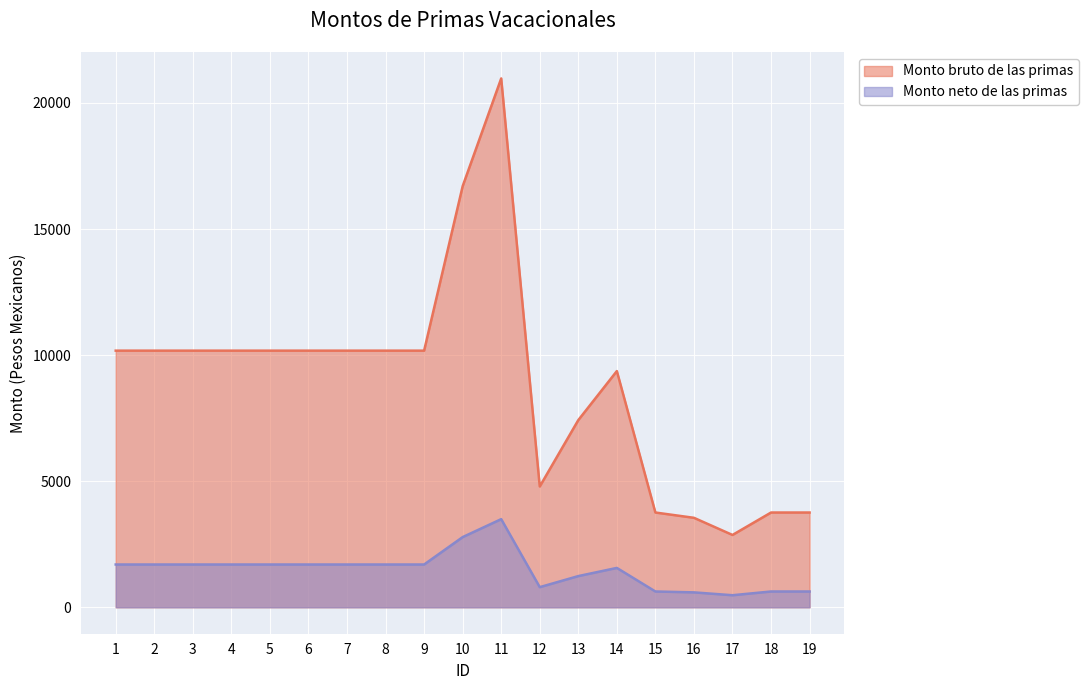

Reading left to right, list all the values displayed in this chart.

Monto bruto de las primas: 1=10177.0	2=10177.0	3=10177.0	4=10177.0	5=10177.0	6=10177.0	7=10177.0	8=10177.0	9=10177.0	10=16699.0	11=20972.0	12=4791.0	13=7423.0	14=9367.0	15=3758.0	16=3548.0	17=2868.0	18=3758.0	19=3758.0
Monto neto de las primas: 1=1696.2	2=1696.2	3=1696.2	4=1696.2	5=1696.2	6=1696.2	7=1696.2	8=1696.2	9=1696.2	10=2783.2	11=3495.3	12=798.5	13=1237.2	14=1561.2	15=626.3	16=591.3	17=478.0	18=626.3	19=626.3